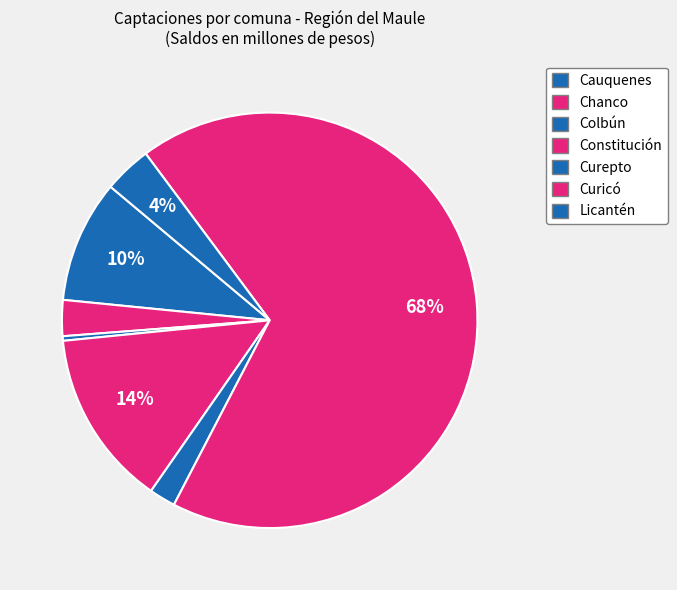

To the nearest percent, what is the combined percentage of Licantén and Constitución?

17%